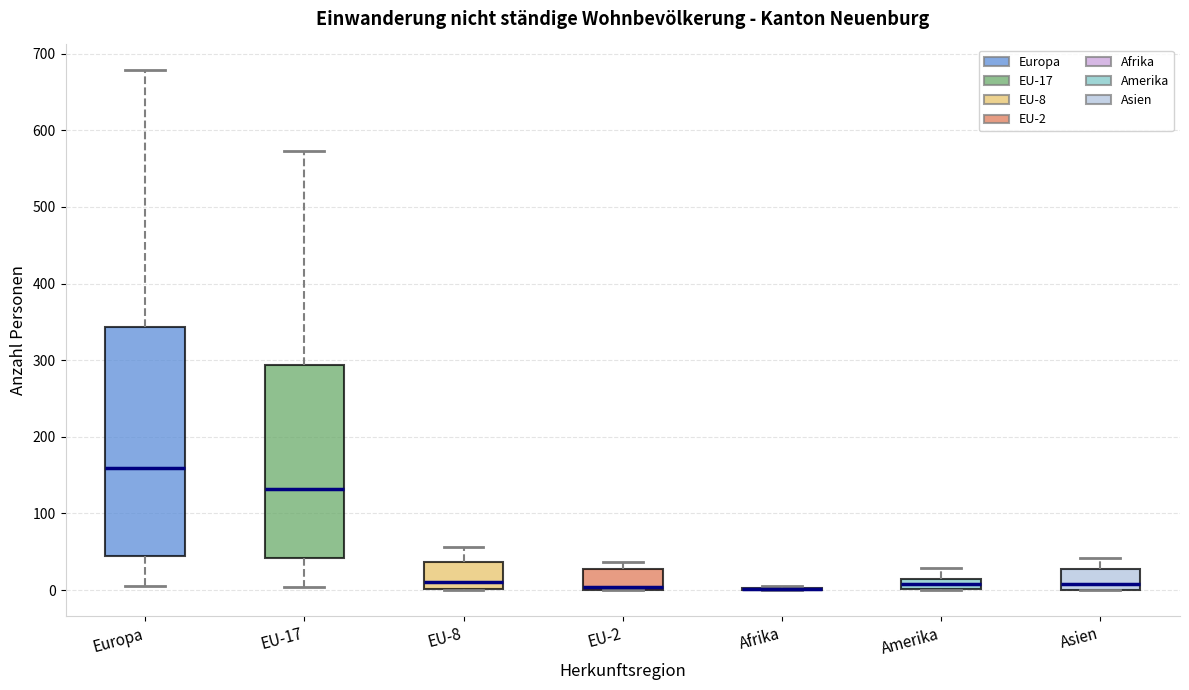

Where does the upper whisker of the box for Asien end on the y-axis? The values are not printed on the chart, so give them approximately, as read against the axis.

40